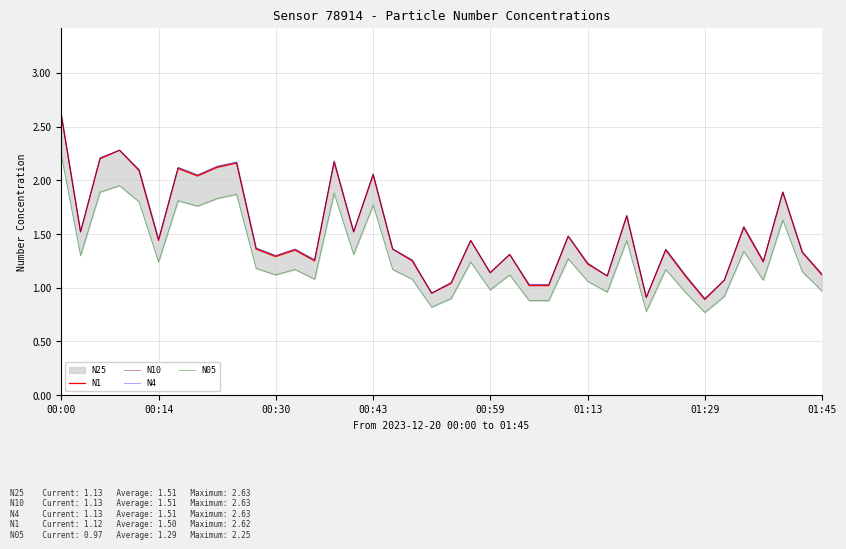

What is the spread (max minus min) of values at 21?

0.2